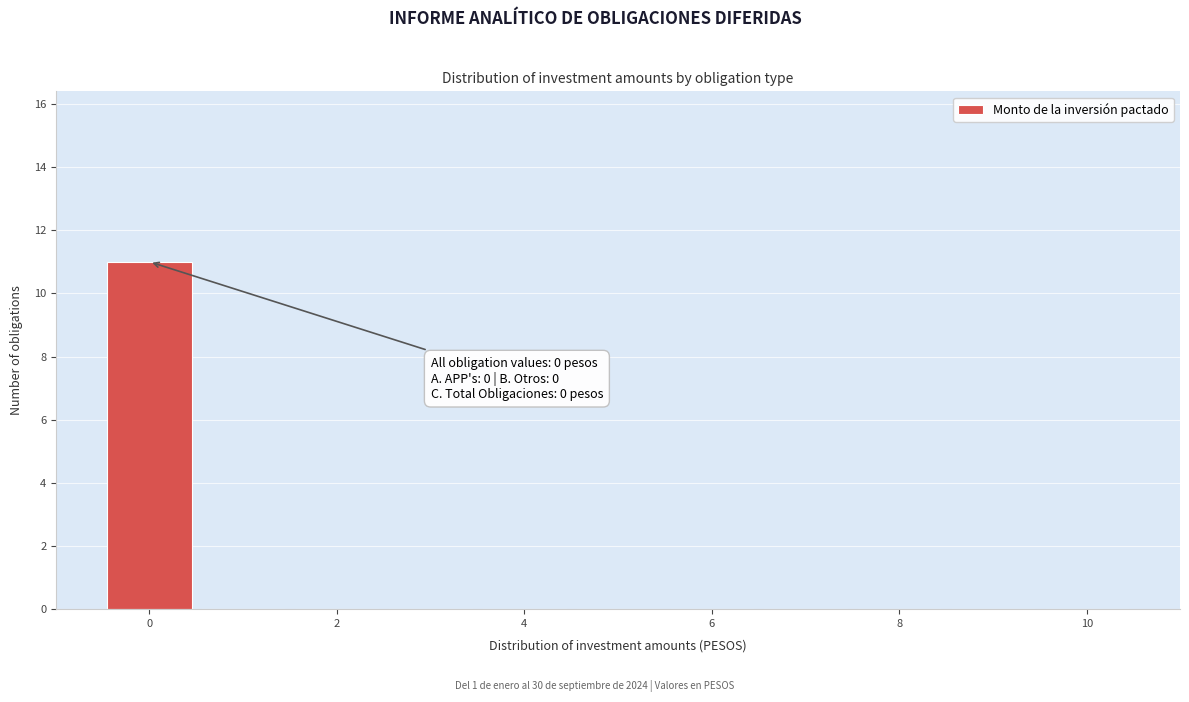

Over which range of the x-axis is the bar tallest?

-0.5 to 0.5